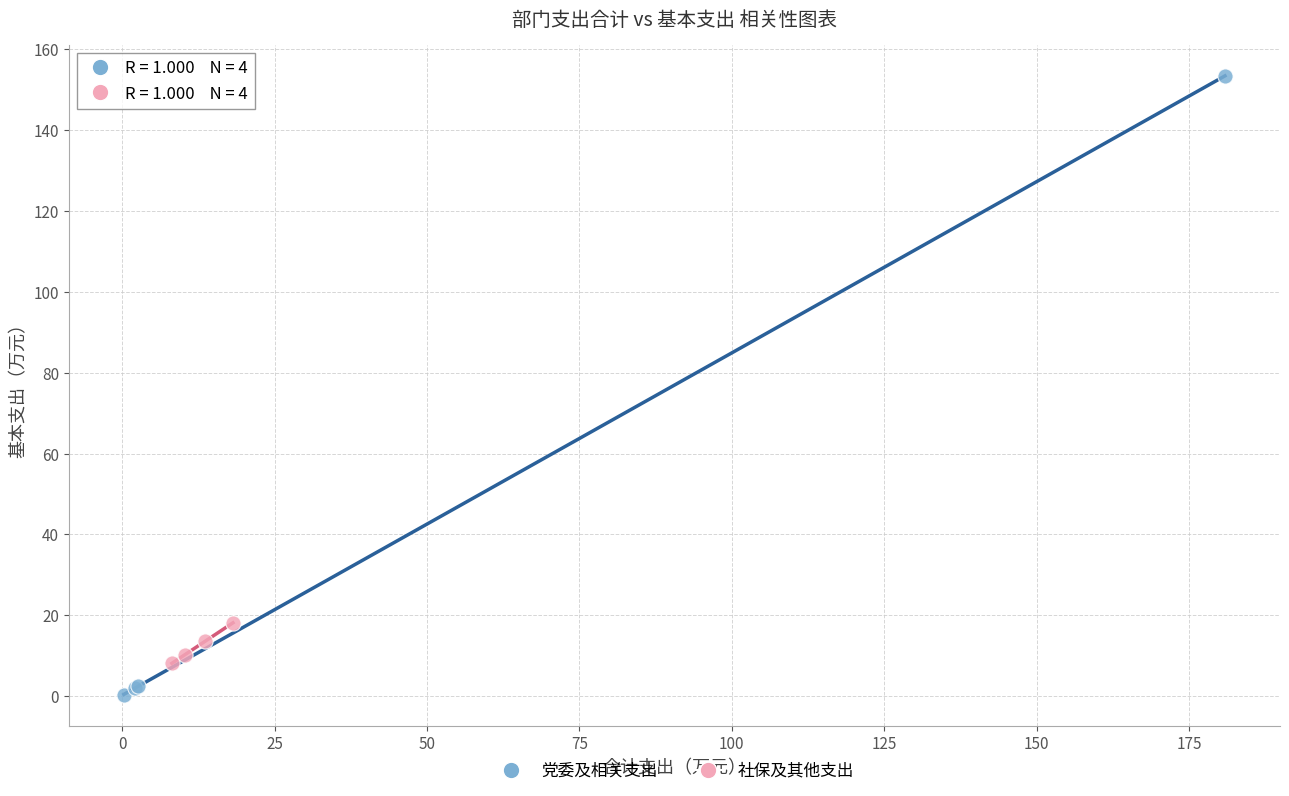

Which series contains the highest Y value?

党委及相关支出